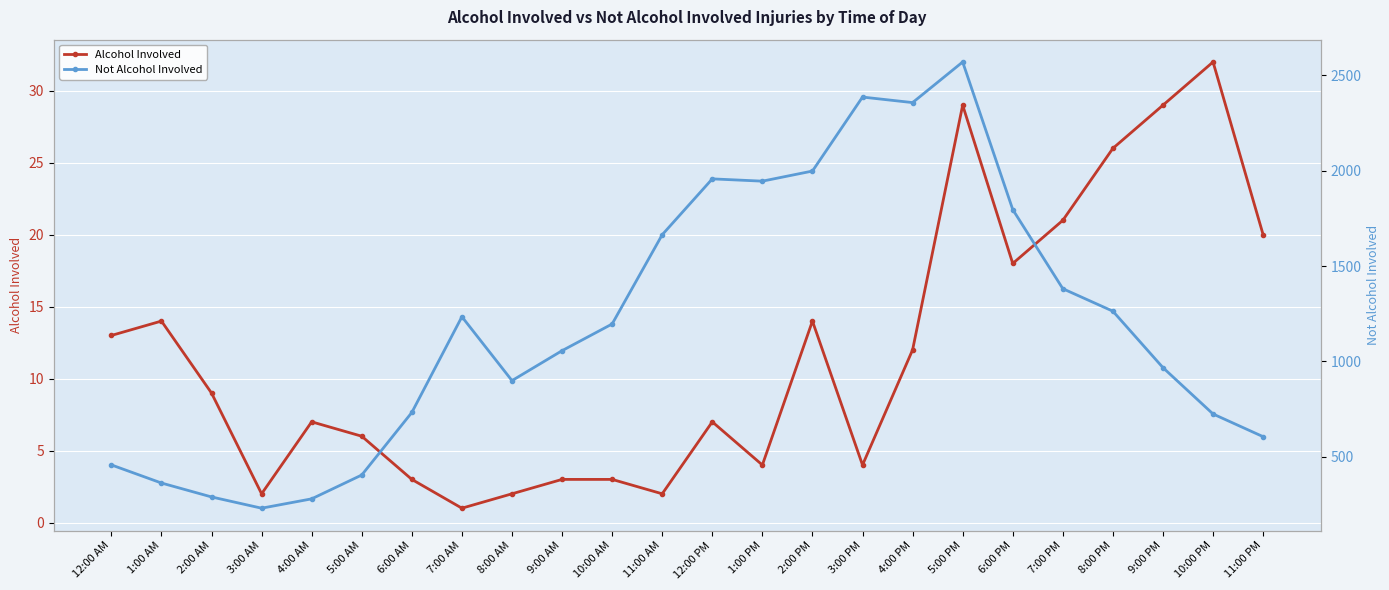

What is the label of the 15th point from the right?

9:00 AM